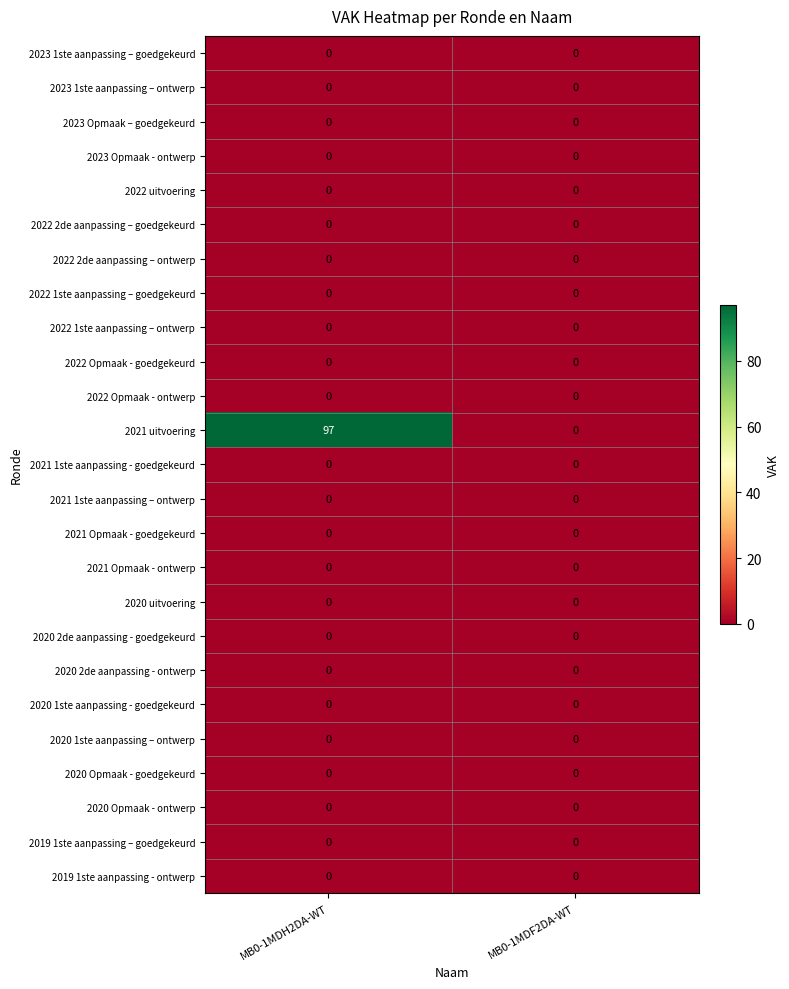

Between MB0-1MDH2DA-WT and MB0-1MDF2DA-WT, which series saw the biggest shift?

2021 uitvoering